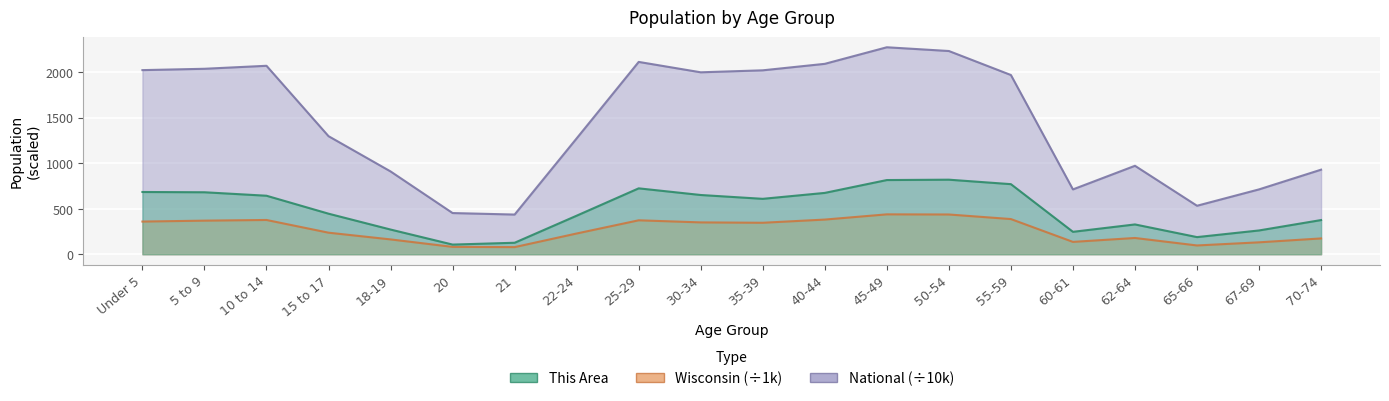

Count the number of categories in the chart.

20